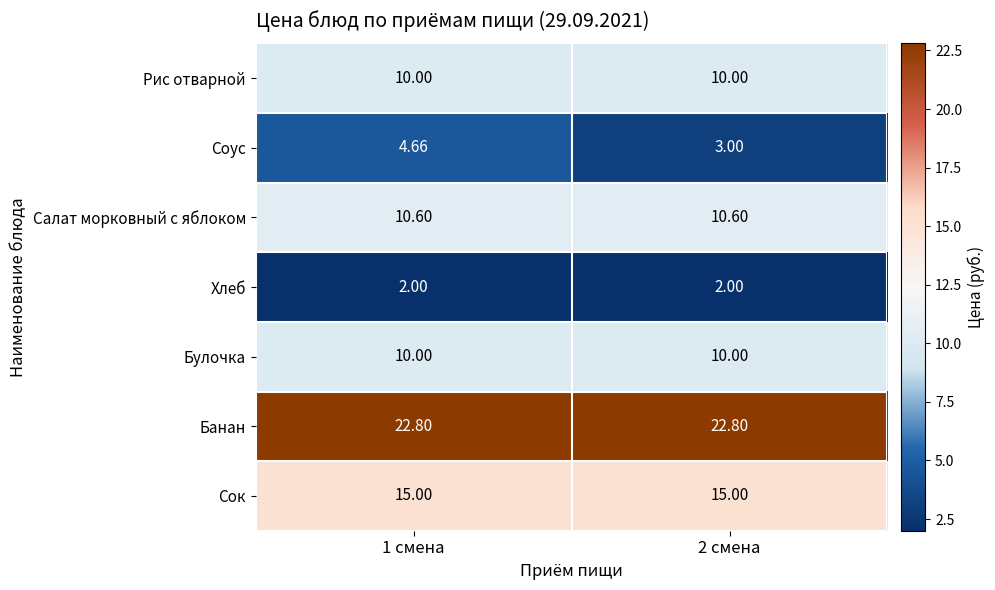

Which series changed the most between 1 смена and 2 смена?

Соус